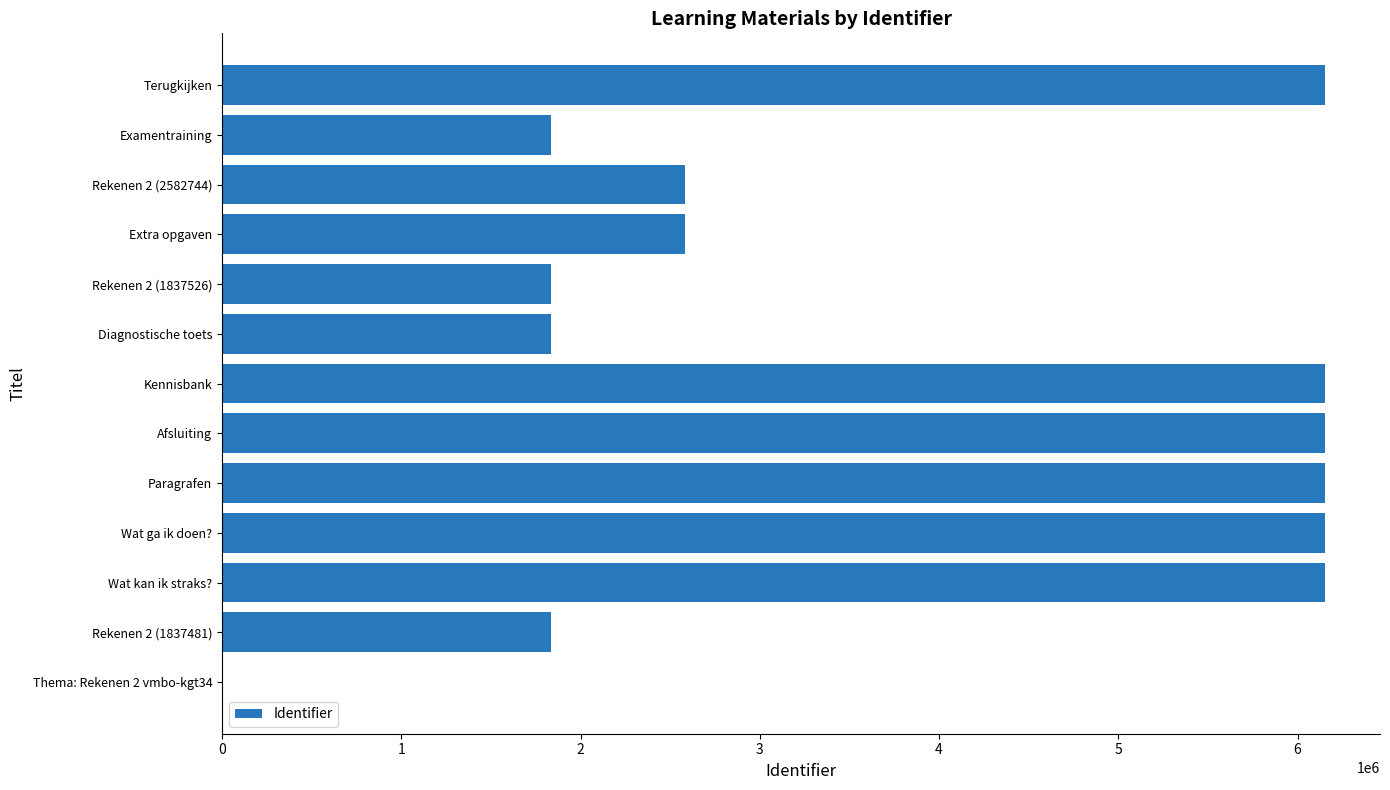

Where is the data nearest to the value 3076092?

Rekenen 2 (2582744)